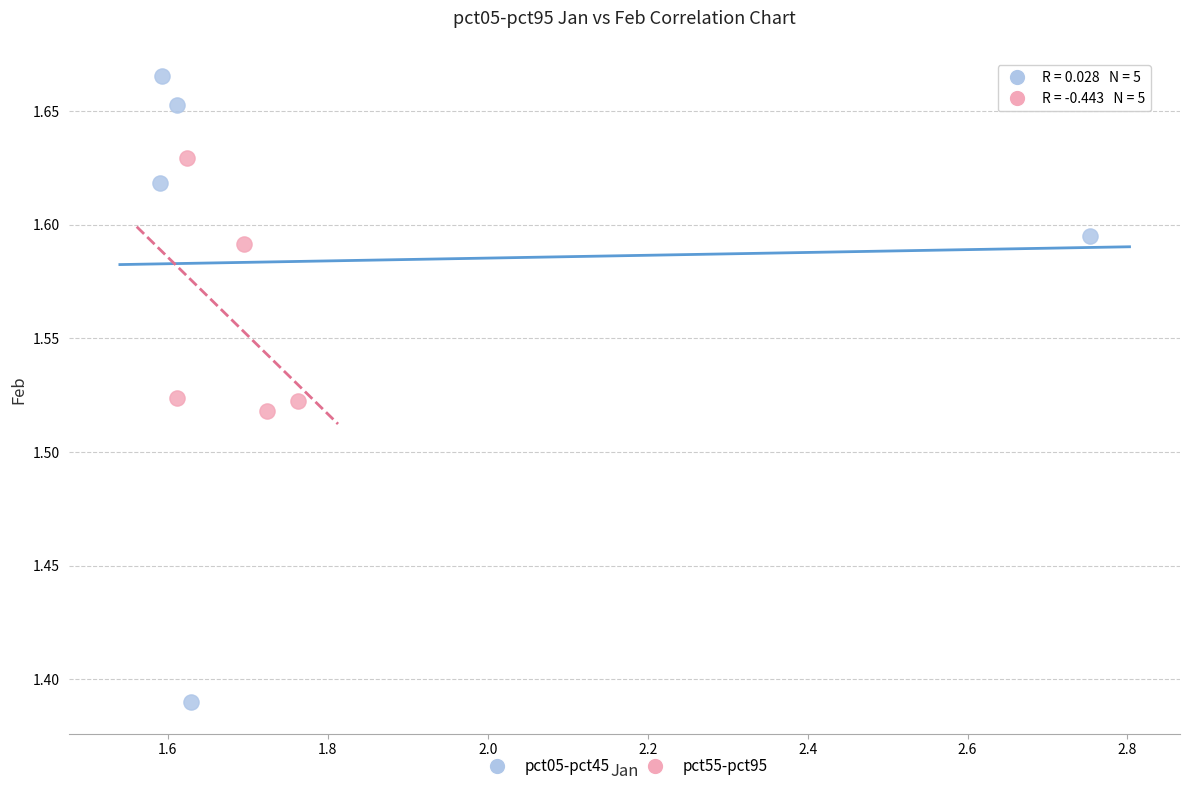

Which series contains the highest Y value?

pct05-pct45